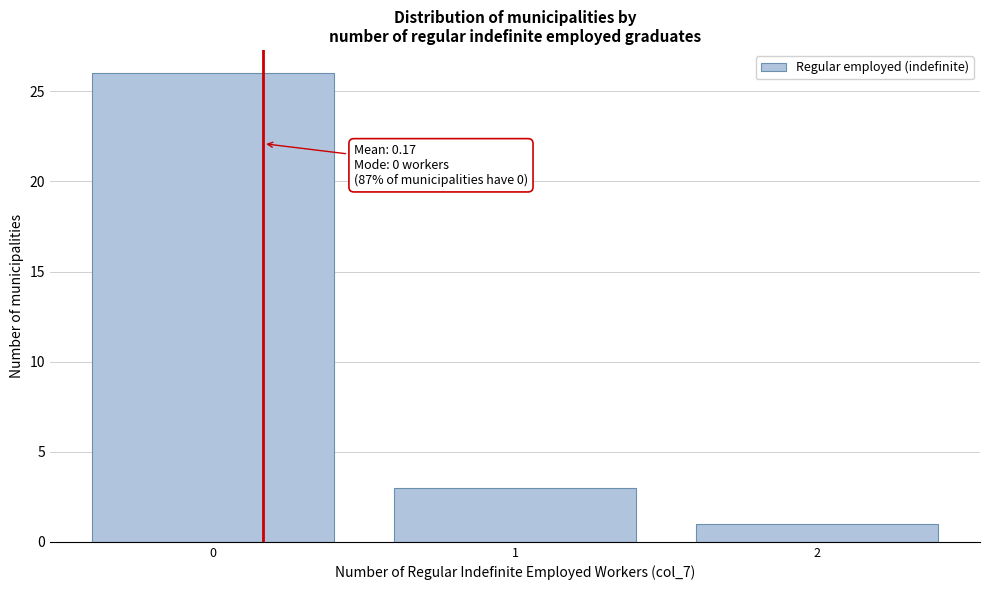

Over which range of the x-axis is the bar tallest?

-0.5 to 0.5